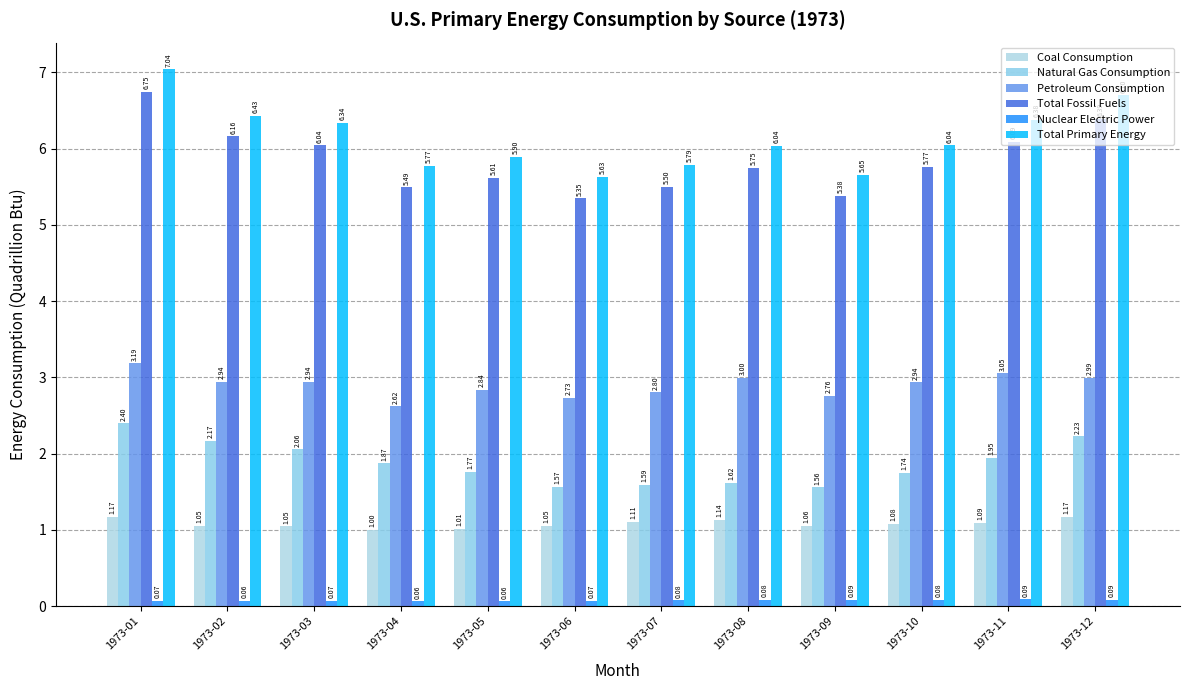

What is the sum of the Total Primary Energy values at 1973-09 and 1973-02?

12.1